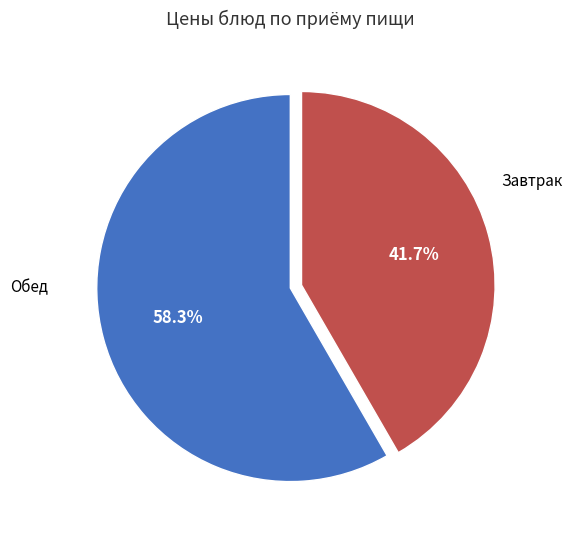

Is there a majority slice in this chart?

Yes